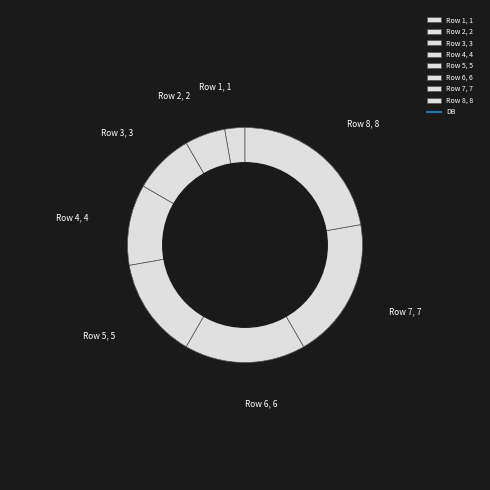

Which category has the smallest portion of the pie?

Row 1